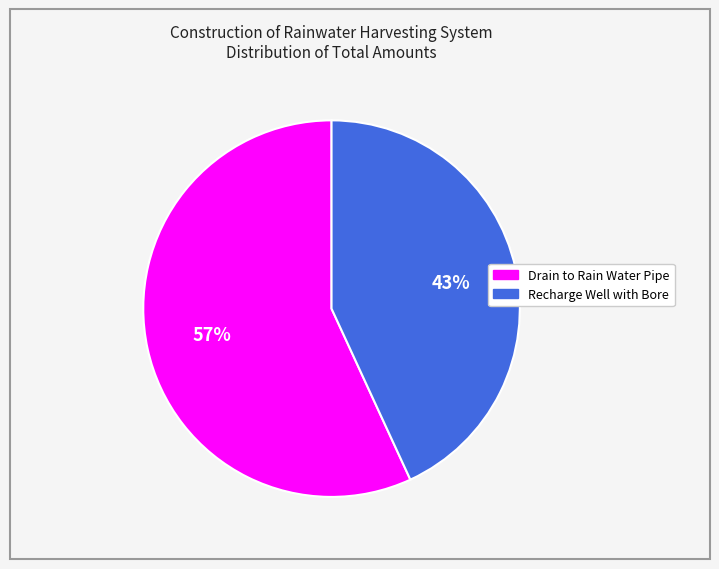

To the nearest percent, what is the difference between the largest and smallest slice percentages?

14%